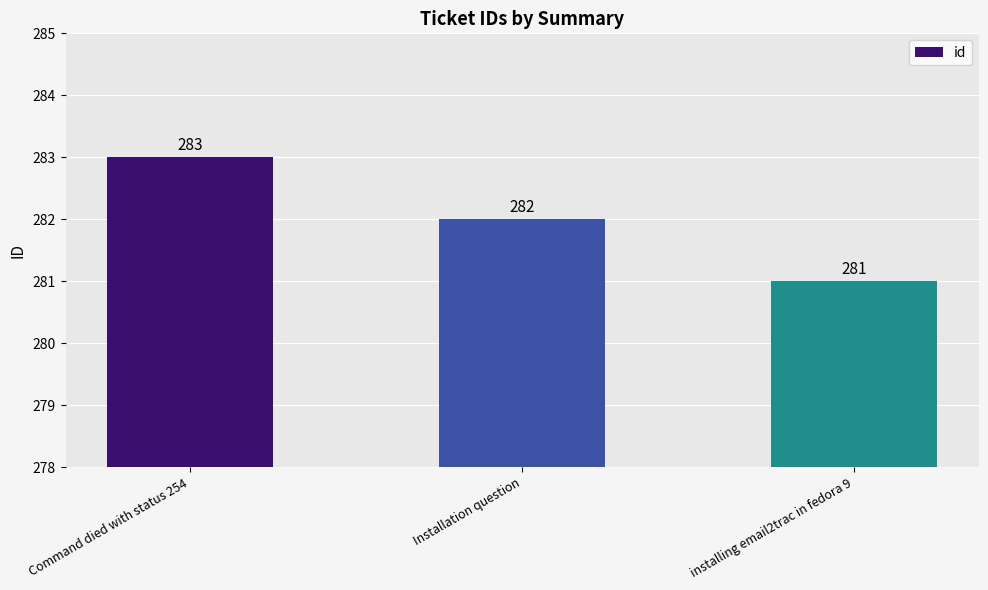

Where is the data nearest to the value 282?

Installation question